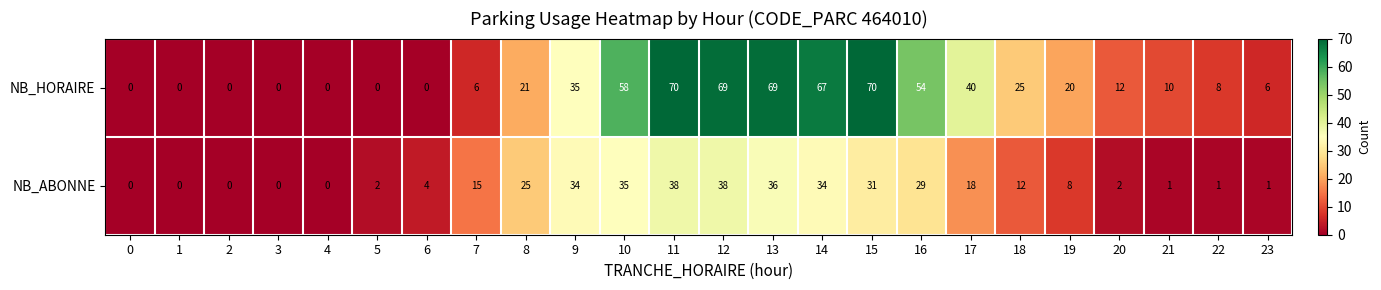

Rank the series by their maximum value, from highest to lowest.

NB_HORAIRE, NB_ABONNE